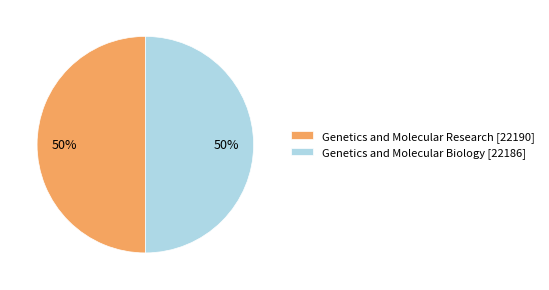

Approximately how many times larger is the value at Genetics and Molecular Biology [22186] compared to Genetics and Molecular Research [22190]?

1.0